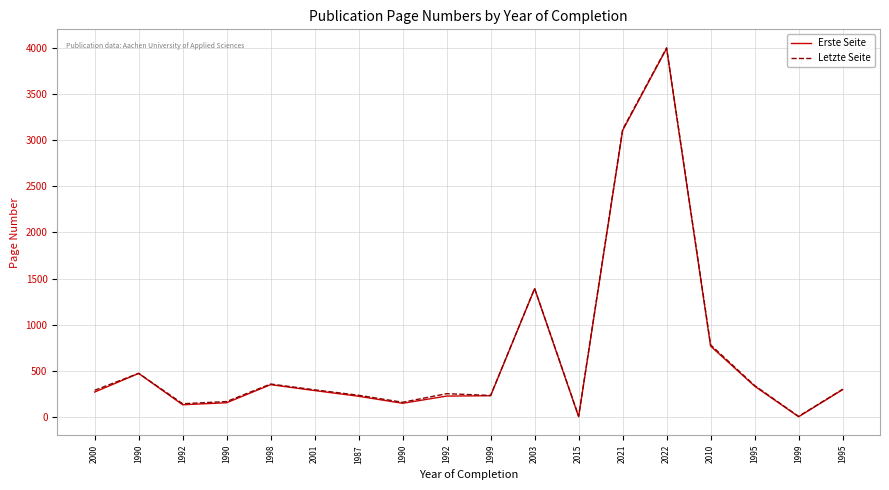

Which has a higher value, 1990 or 1995?

1995